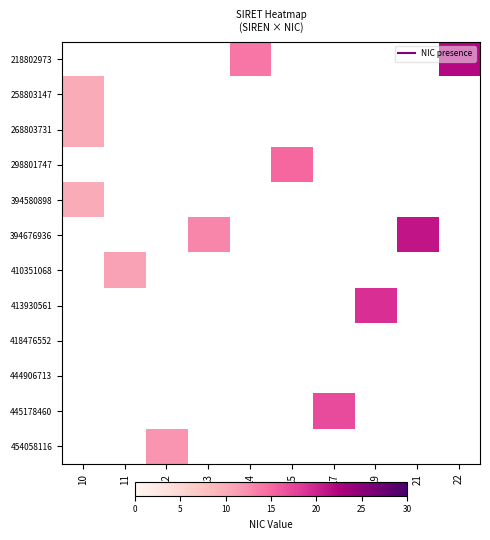

Which has a higher value, 13 or 10?

10